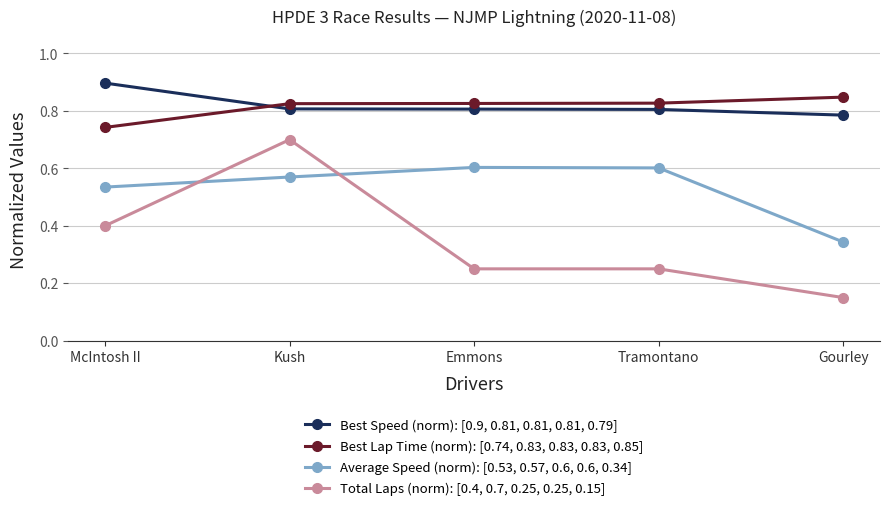

What position from the right is McIntosh II?

5